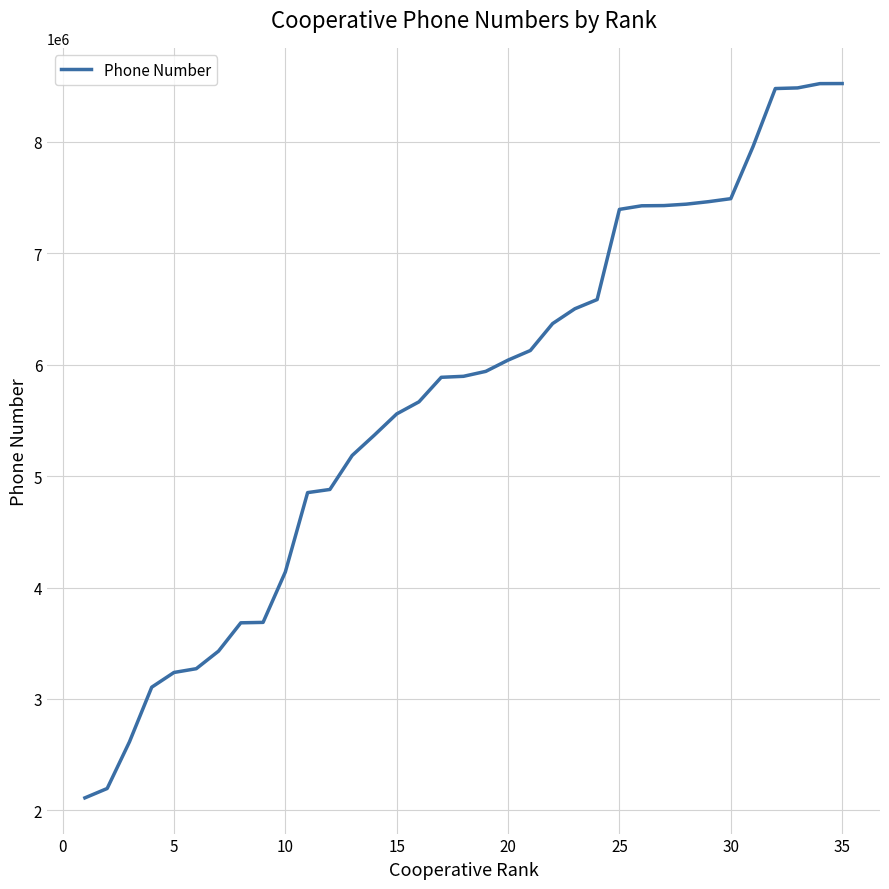

What is the difference between the maximum and minimum values?

6411358